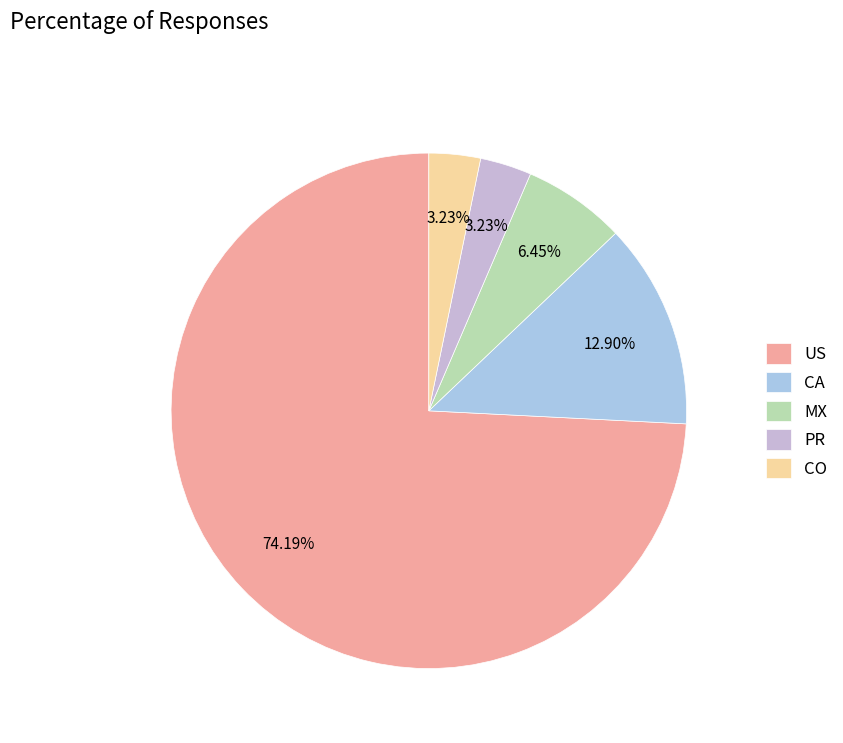

To the nearest percent, what is the combined percentage of CO and MX?

10%